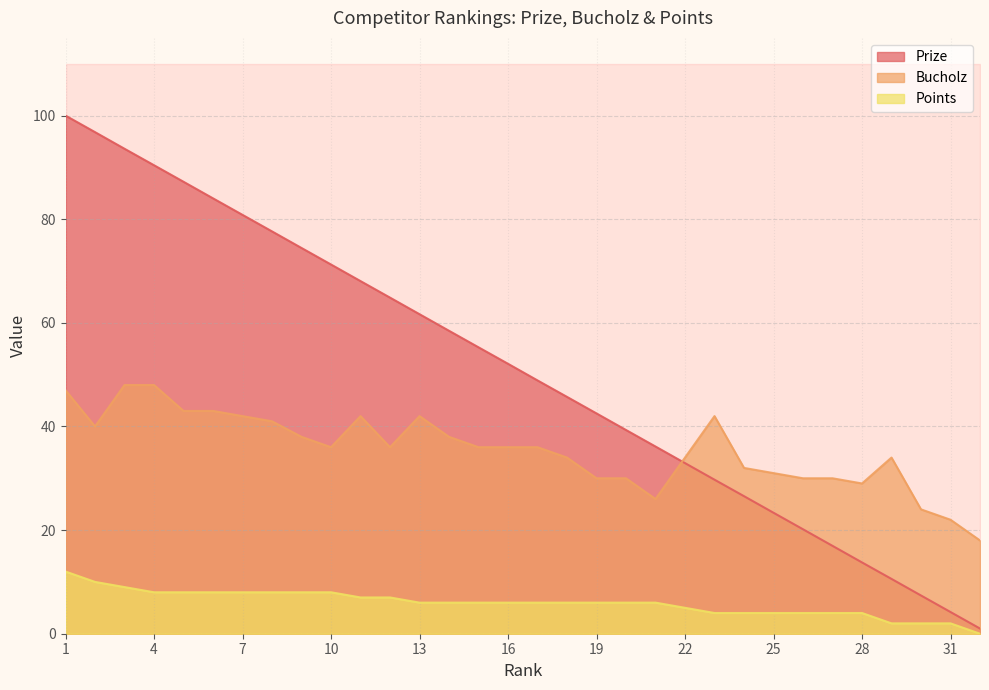

True or false: Points has more than 0 interior local peaks.

False